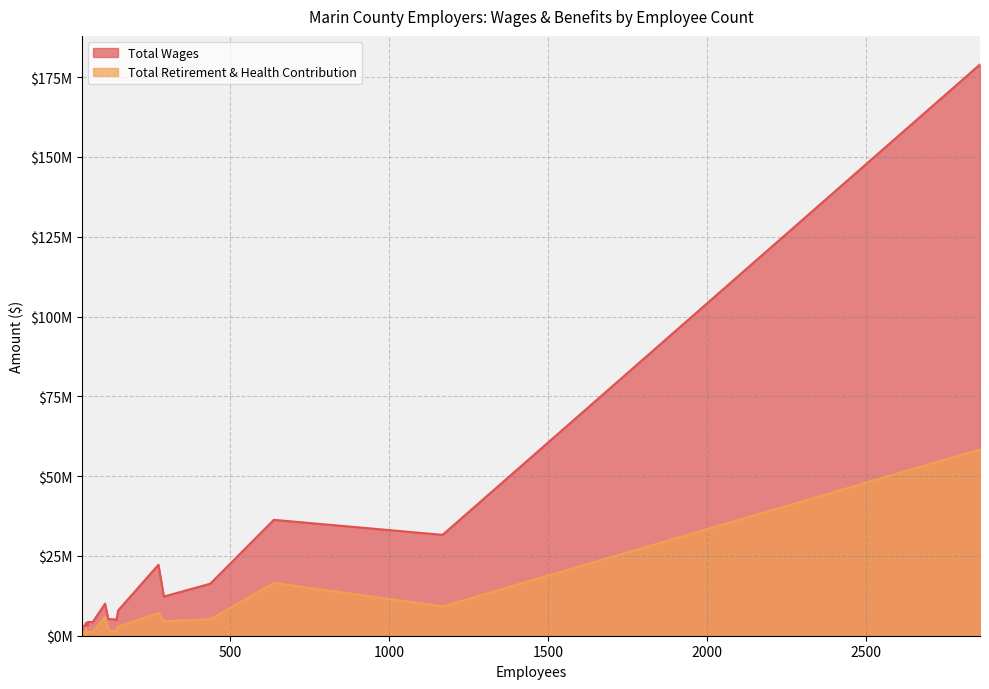

At how many categories does at least one series exceed 151197950?

1